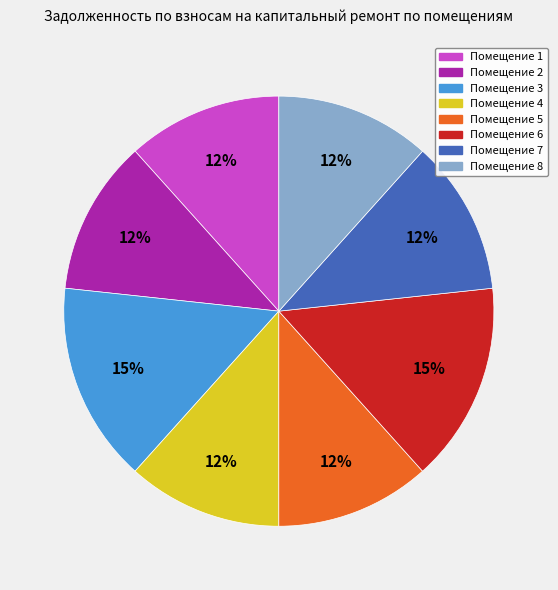

To the nearest percent, what is the average slice percentage?

12%